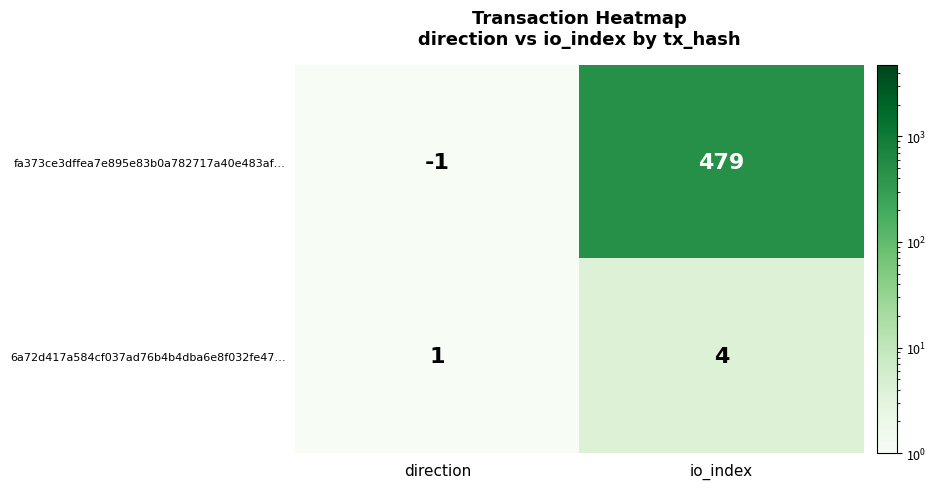

How many positive values does the fa373ce3dffea7e895e83b0a782717a40e483af… series have?

1